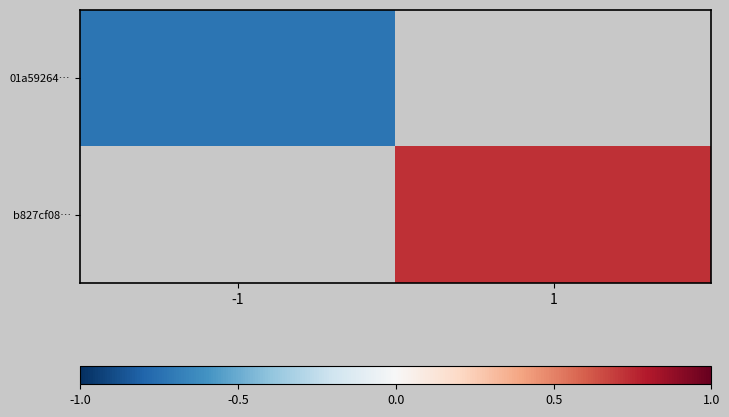

Which series has the largest range (max minus min)?

01a59264…